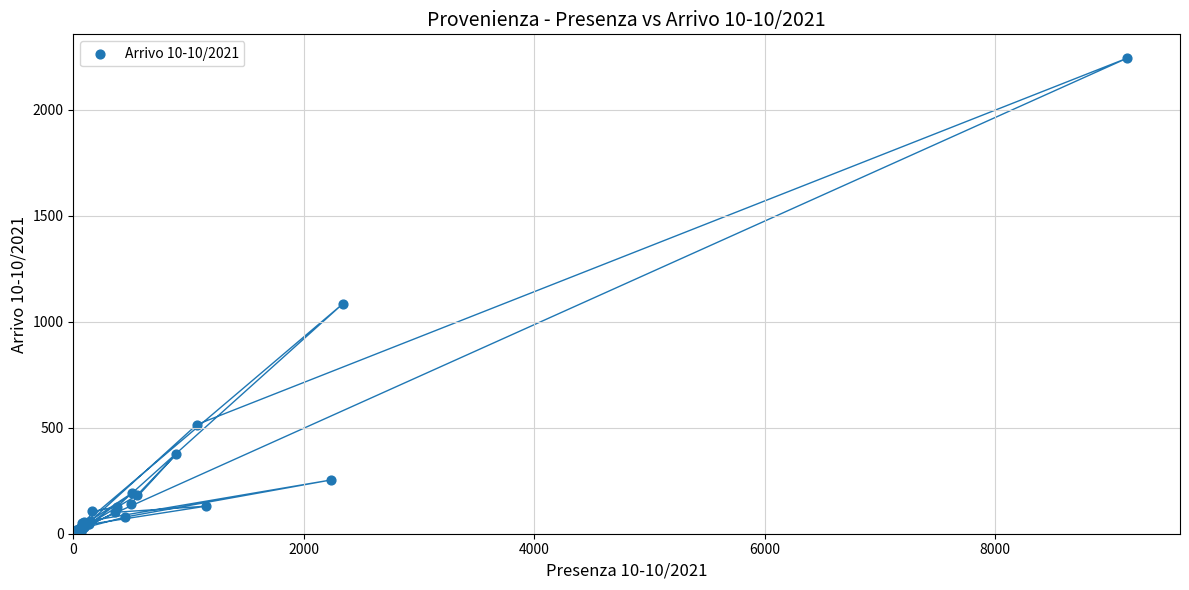

What Y value in the scatter plot is closest to 1122?

1084